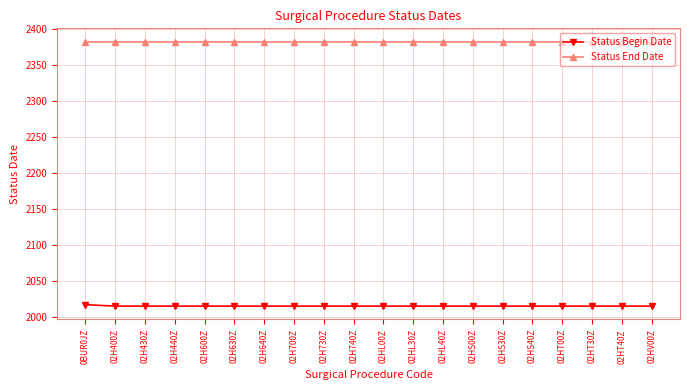

Read the Status End Date value at 02H400Z.

2382